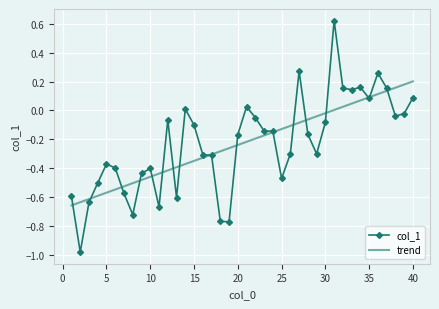

Rank the series by their maximum value, from highest to lowest.

col_1, trend